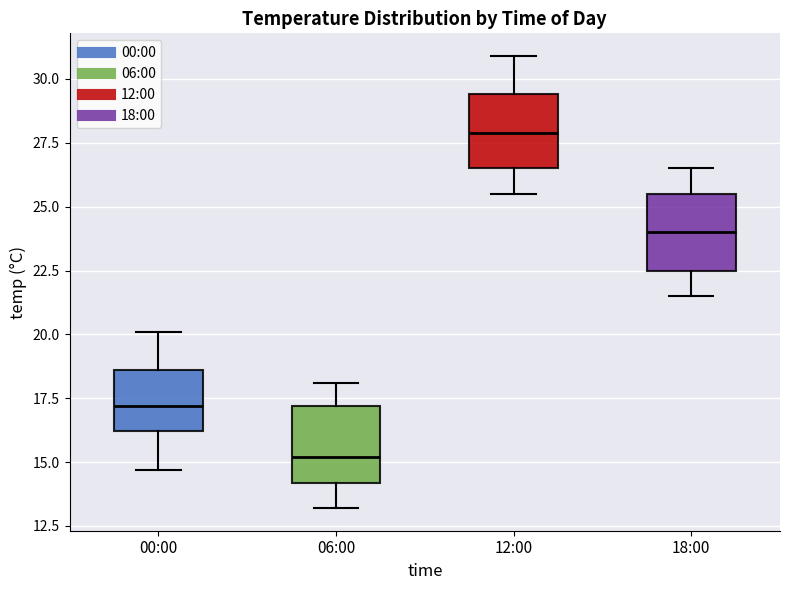

Which box's median line is the highest?

12:00